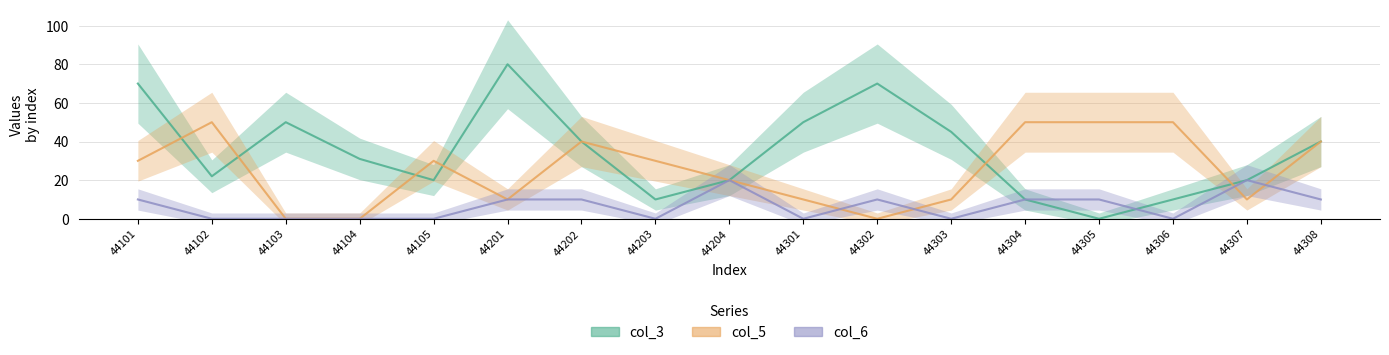

True or false: col_6 and col_5 cross at least once.

True